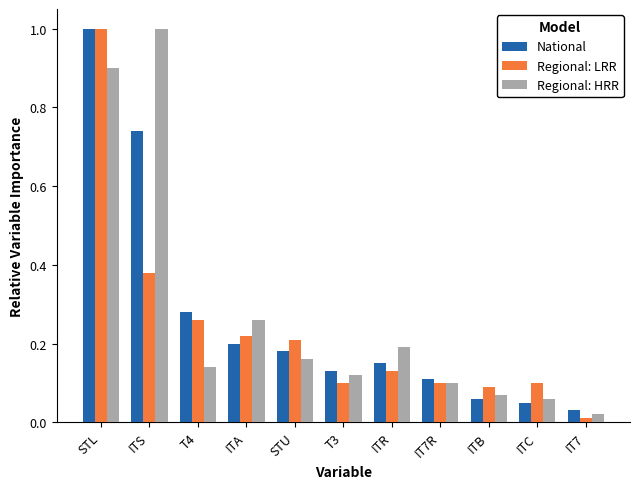

What is the total value across all series at STU?

0.6